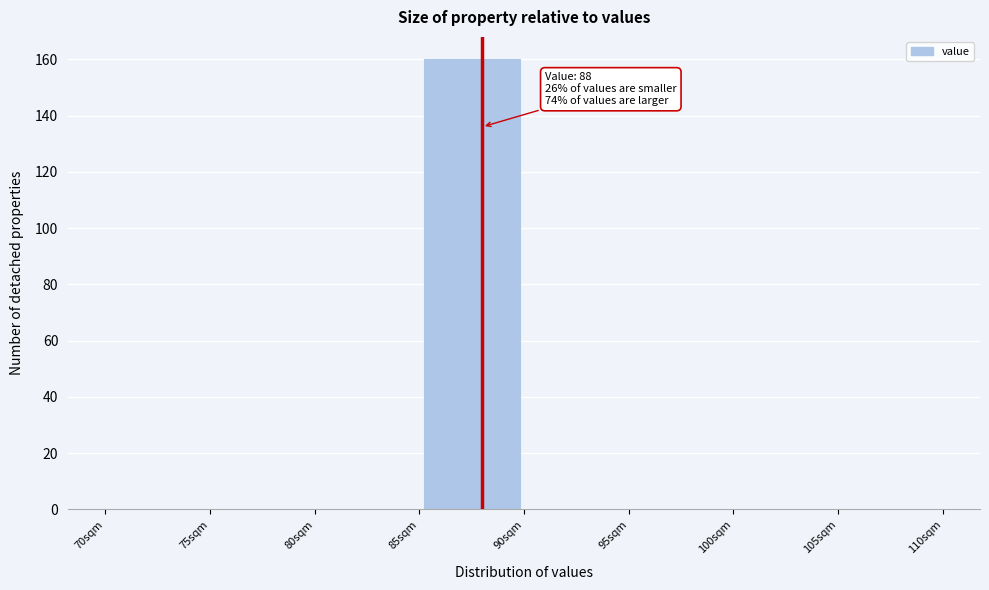

Which range on the x-axis has the tallest bar?

85 to 90